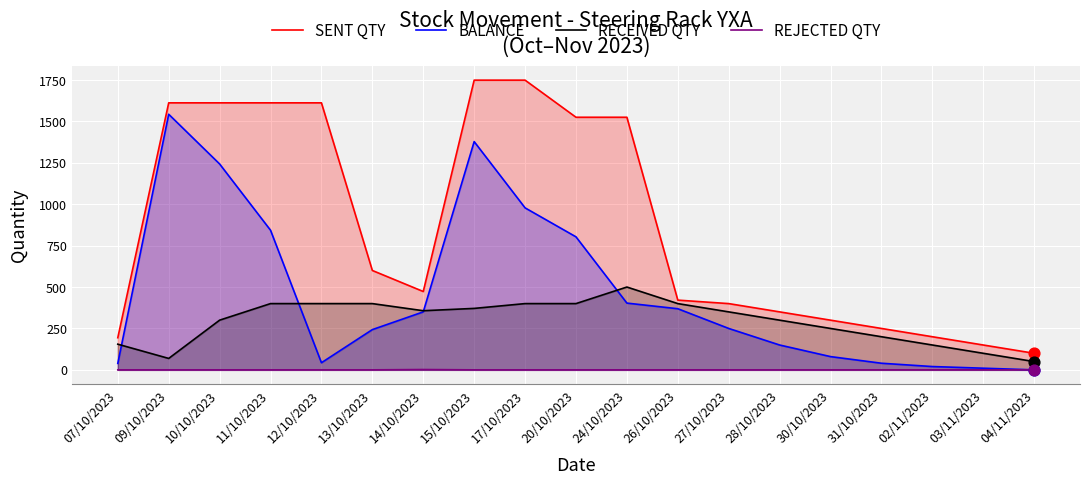

What are all the series names shown in the legend?

SENT QTY, BALANCE, RECEIVED QTY, REJECTED QTY